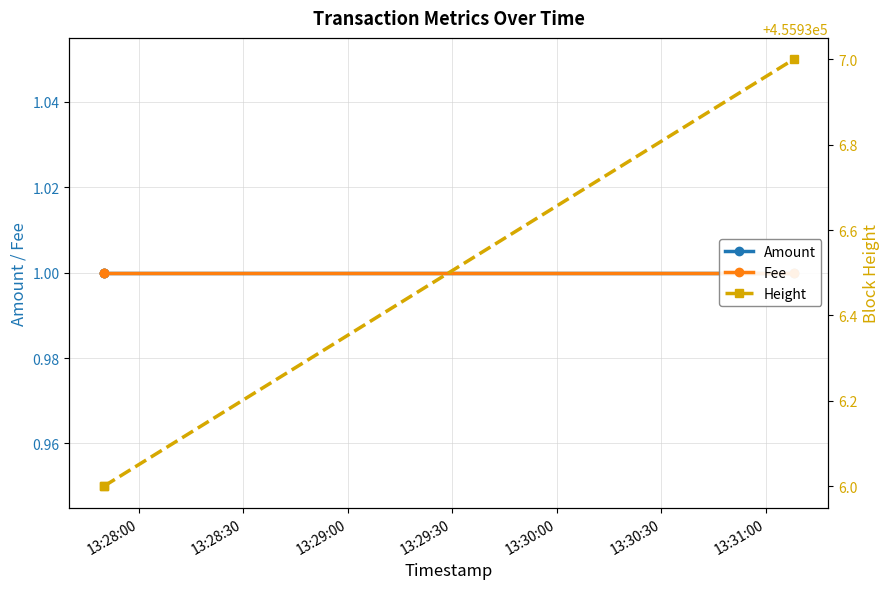

Which category has the lowest value in the Amount series?

13:28:00